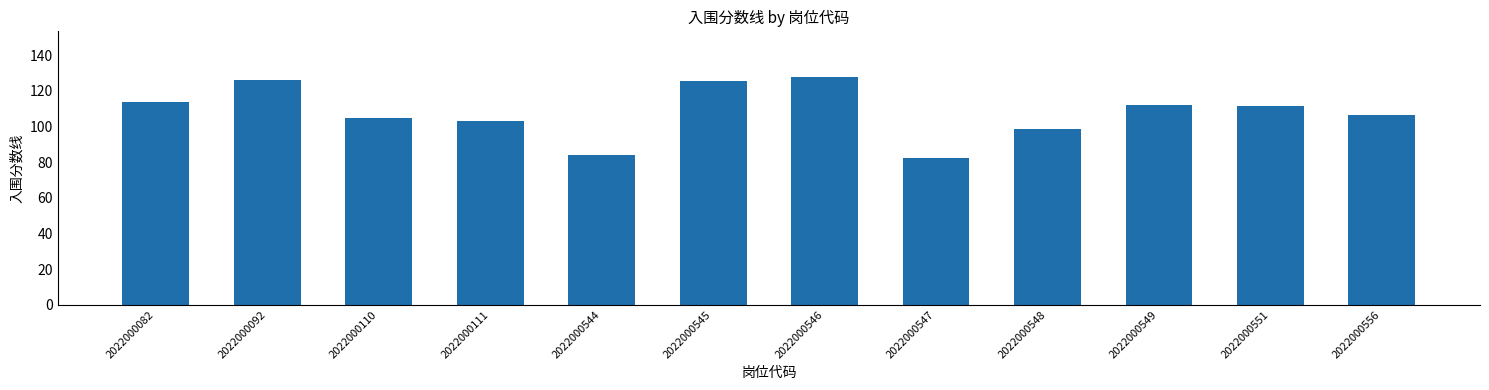

What is the smallest value displayed?

82.4